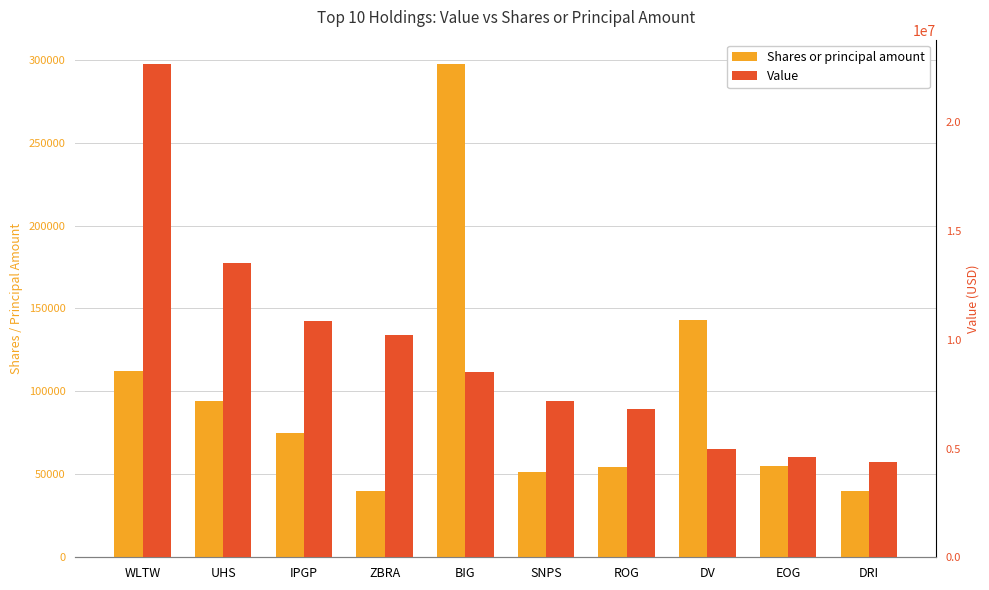

Reading left to right, transcribe all the data shown in this chart.

Shares or principal amount: WLTW=112285	UHS=94338	IPGP=75000	ZBRA=40000	BIG=297190	SNPS=51500	ROG=54700	DV=142800	EOG=55077	DRI=40000
Value: WLTW=22675000	UHS=13534000	IPGP=10869000	ZBRA=10218000	BIG=8535000	SNPS=7169000	ROG=6823000	DV=4994000	EOG=4613000	DRI=4360000